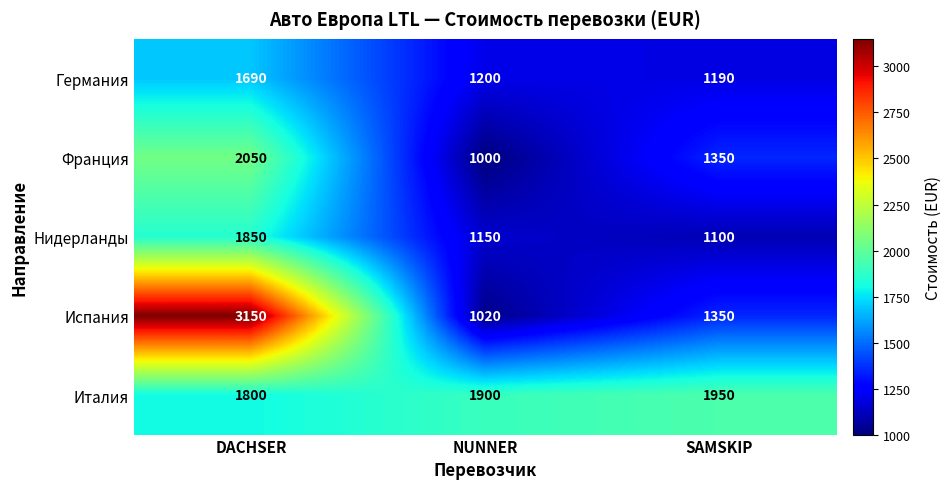

Reading right to left, what are all the values shown in this chart?

Германия: SAMSKIP=1190	NUNNER=1200	DACHSER=1690
Франция: SAMSKIP=1350	NUNNER=1000	DACHSER=2050
Нидерланды: SAMSKIP=1100	NUNNER=1150	DACHSER=1850
Испания: SAMSKIP=1350	NUNNER=1020	DACHSER=3150
Италия: SAMSKIP=1950	NUNNER=1900	DACHSER=1800